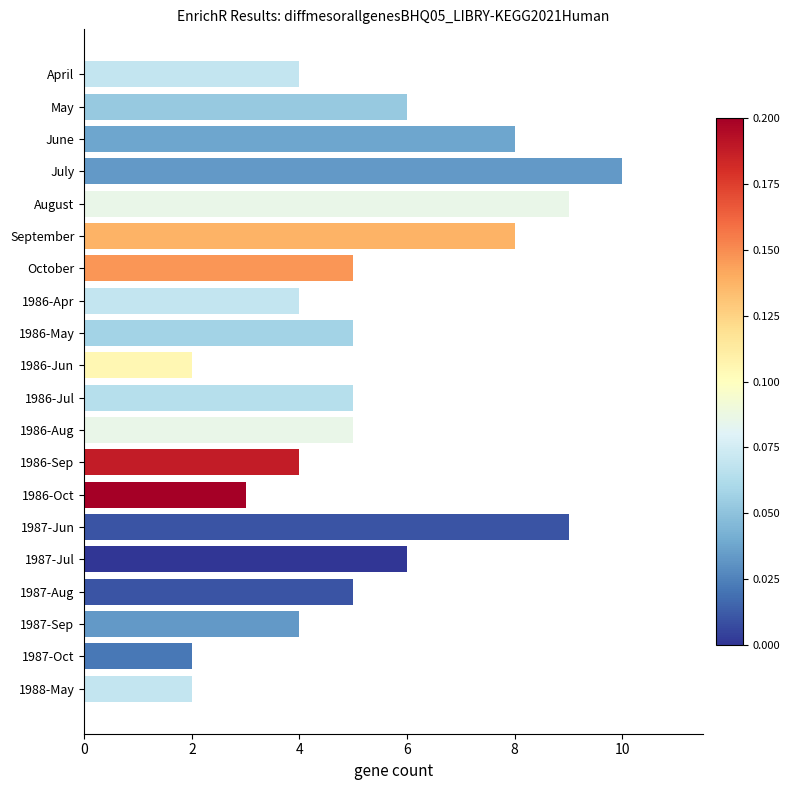

Count the number of categories in the chart.

20